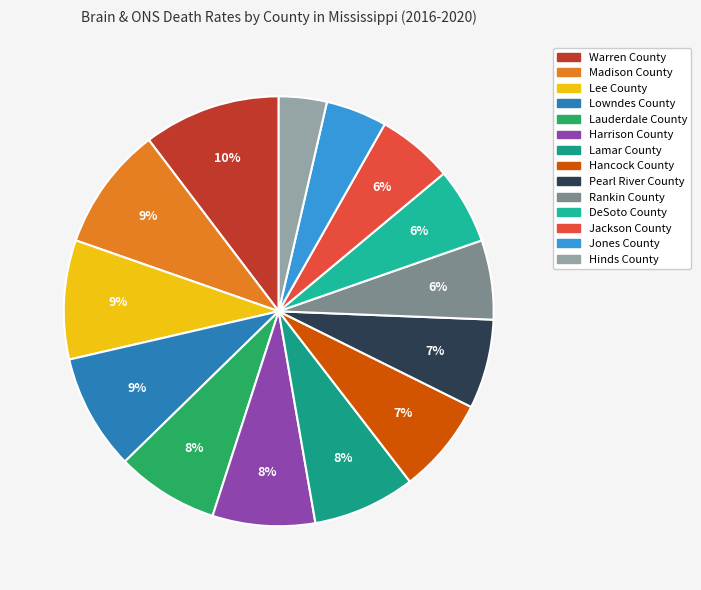

Is there a majority slice in this chart?

No